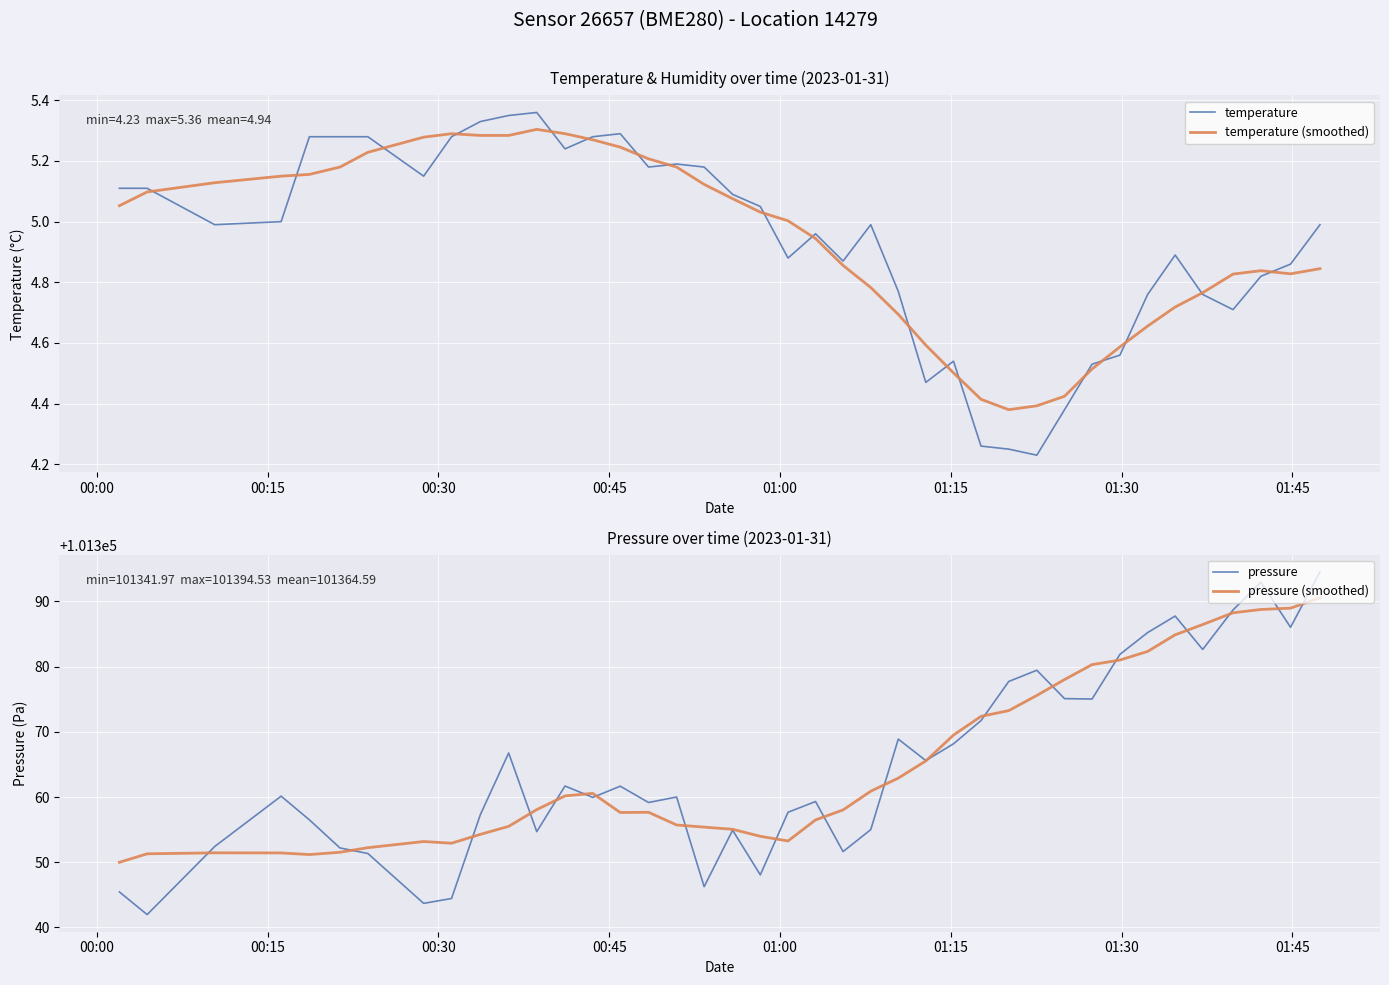

Which series has the largest range (max minus min)?

pressure